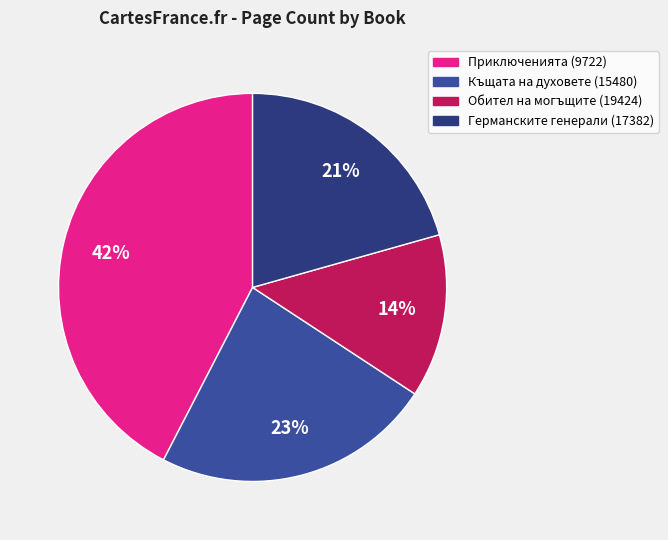

True or false: Къщата на духовете (15480) accounts for 23% of the total.

True